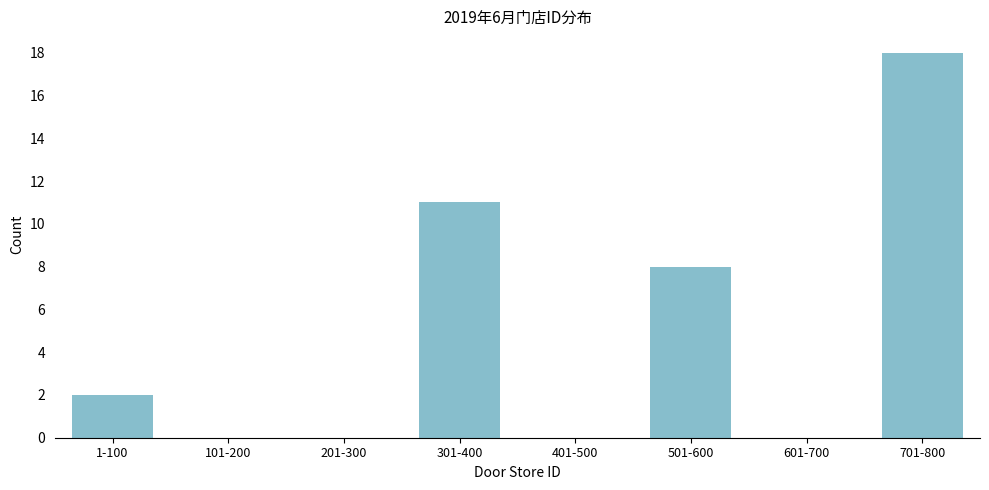

Reading left to right, what are all the values shown in this chart?

1-100=2	101-200=0	201-300=0	301-400=11	401-500=0	501-600=8	601-700=0	701-800=18